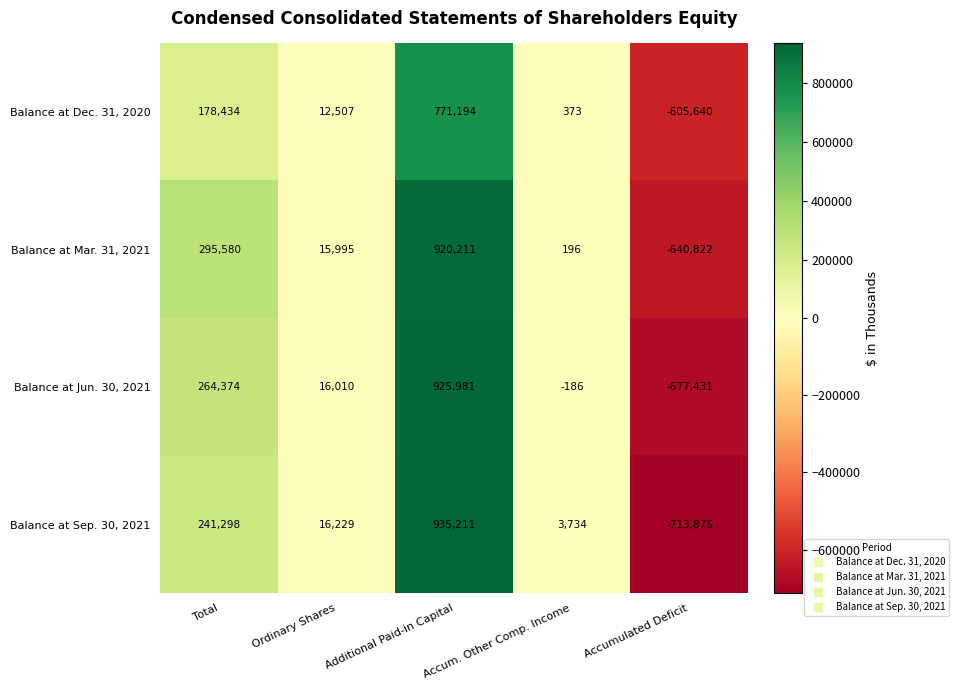

True or false: Balance at Dec. 31, 2020 has a value of 248380 at Total.

False